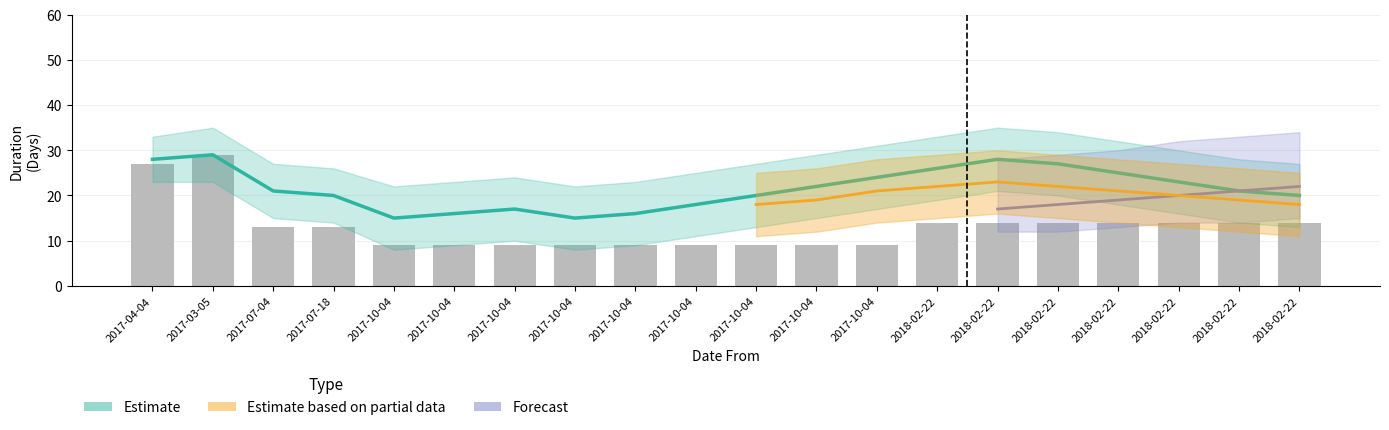

Which label corresponds to the largest value in the chart?

2017-03-05